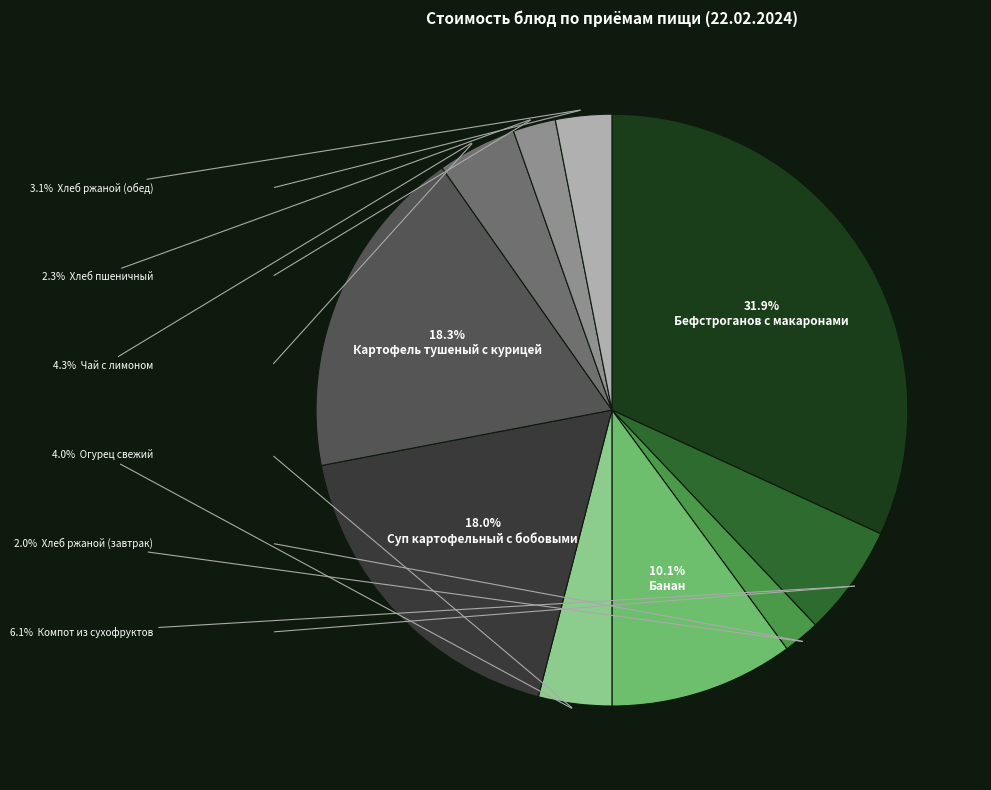

Is there a majority slice in this chart?

No